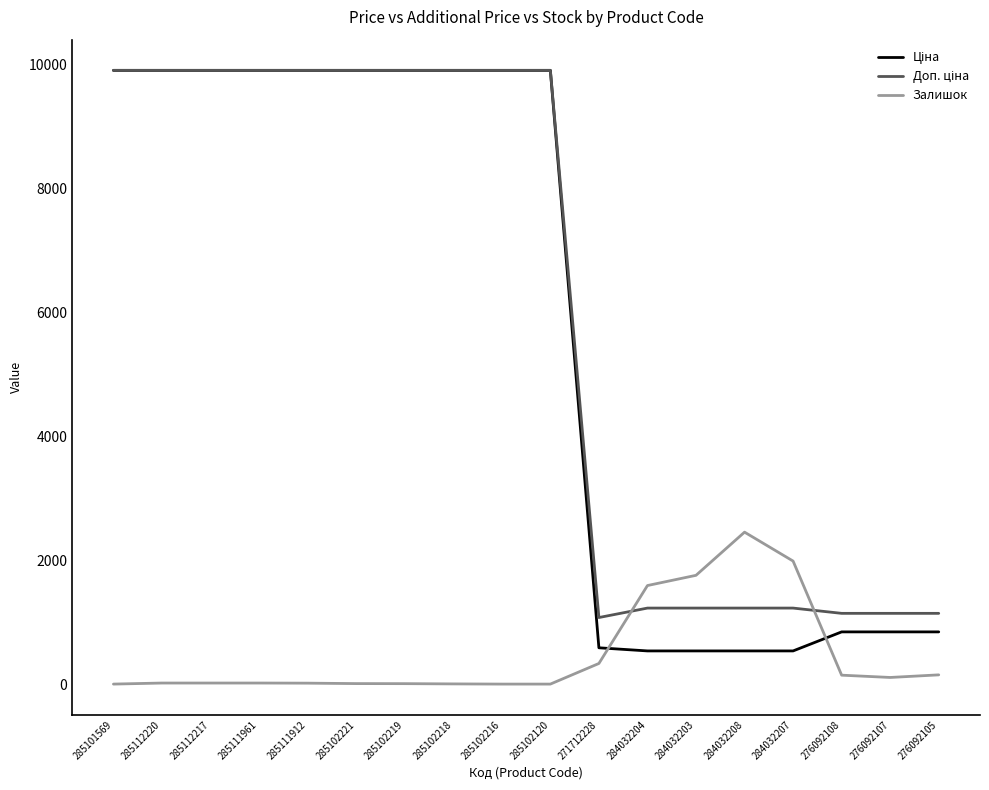

At which label does Залишок first exceed 17?

271712228